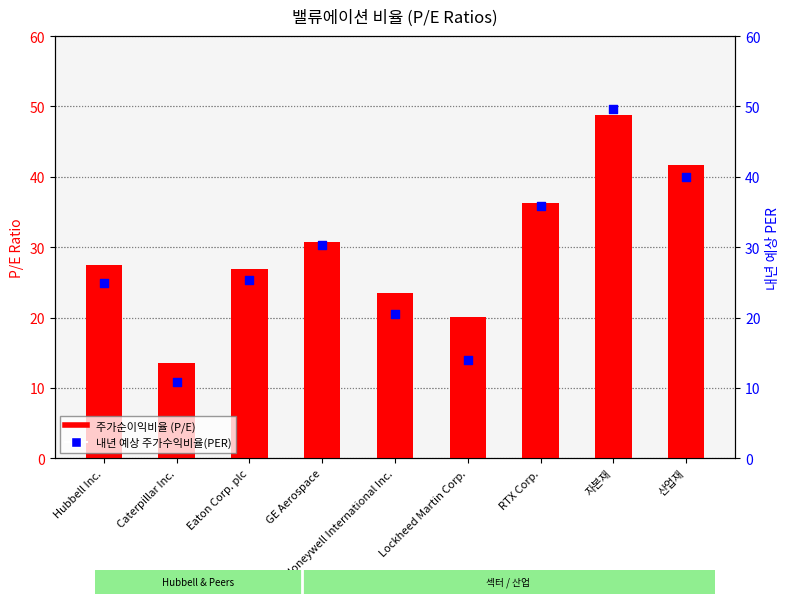

Which series contains the lowest Y value?

내년 예상 주가수익비율(PER)